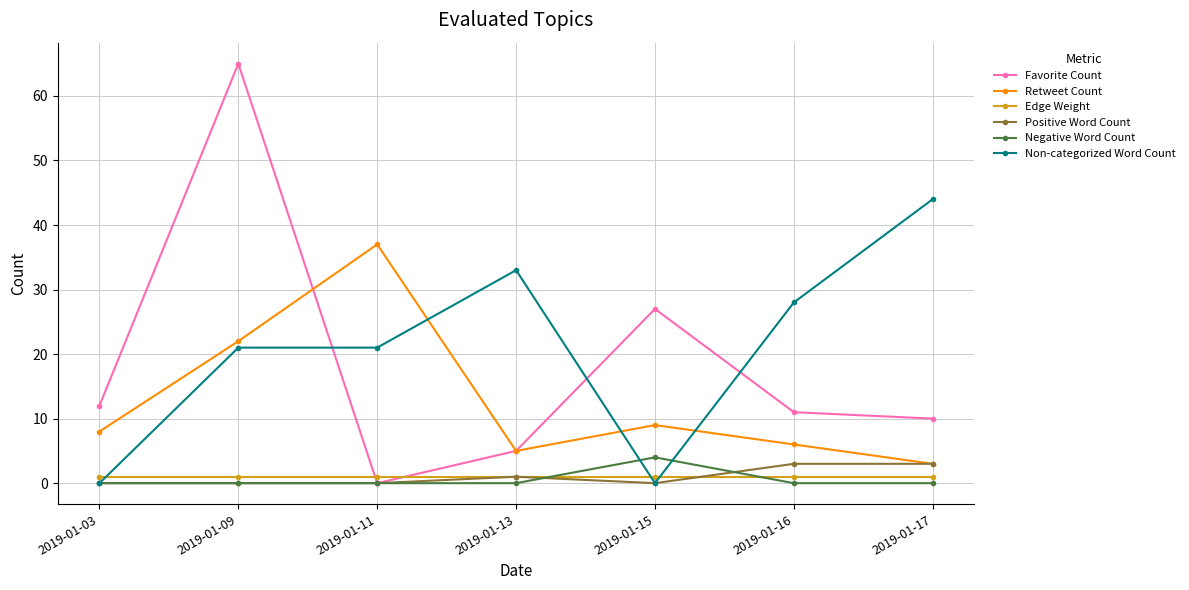

After their last crossing, which series has the higher values: Edge Weight or Non-categorized Word Count?

Non-categorized Word Count